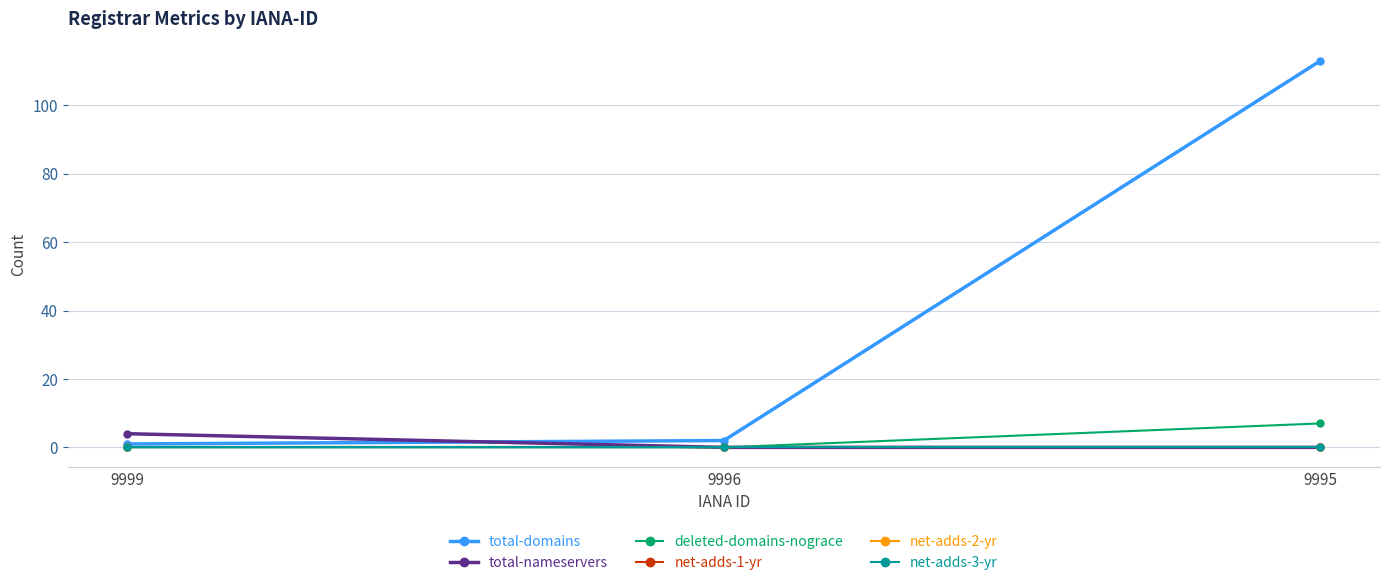

Which series has the largest range (max minus min)?

total-domains